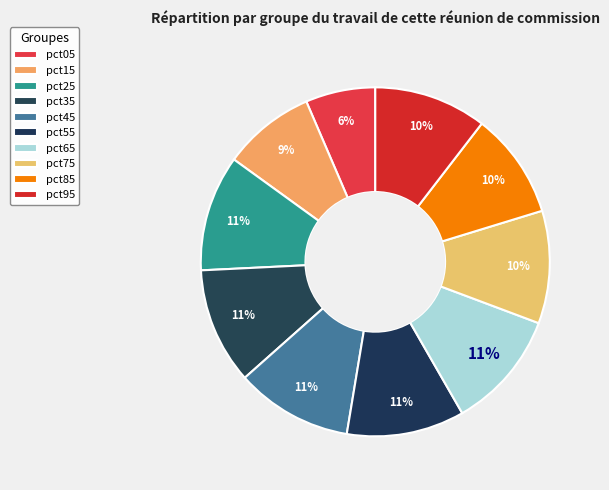

Do pct45 and pct55 together represent more than half of the pie?

No